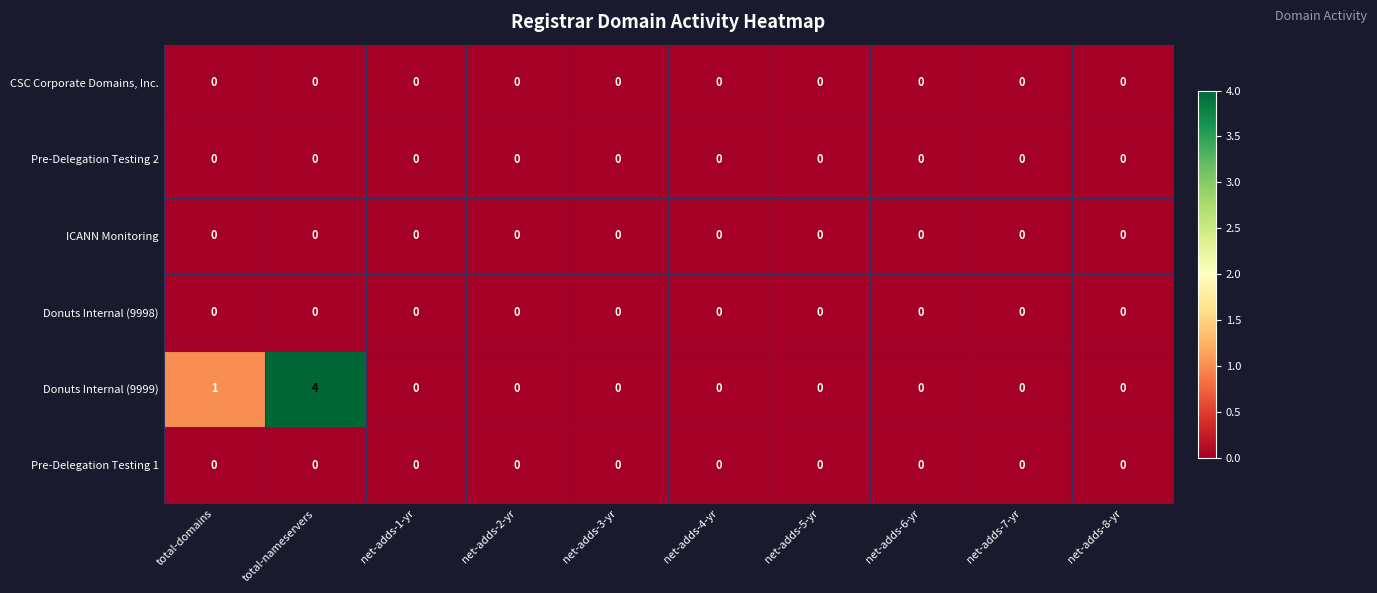

The value of Pre-Delegation Testing 2 at net-adds-2-yr is 0. True or false?

True